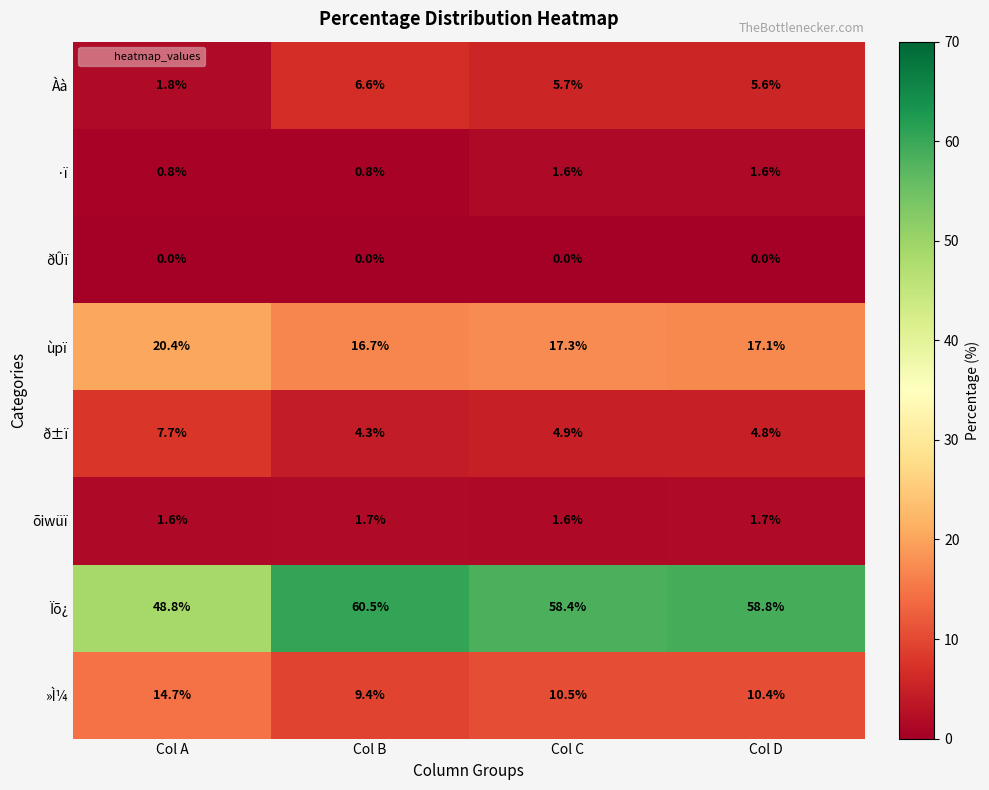

What is the total value across all series at Col B?

100.0